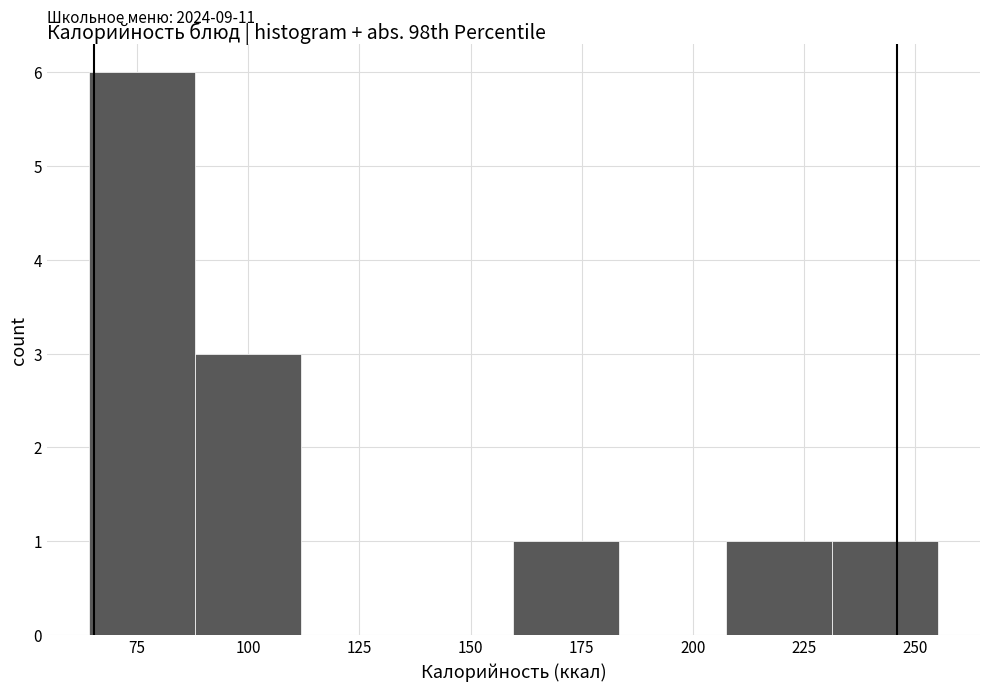

Over which range of the x-axis is the bar tallest?

65 to 90